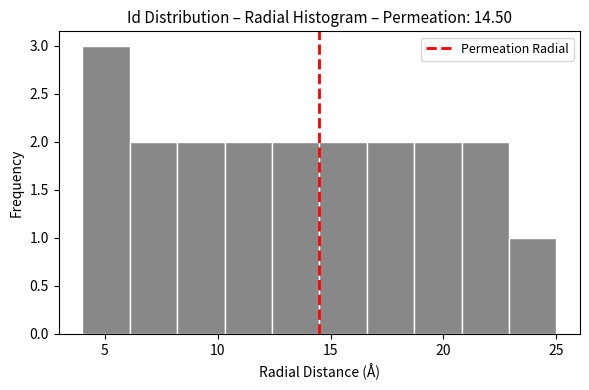

How tall is the bar that spans 6.1 to 8.2 on the x-axis? Neither the bar edges nor the heights are printed on the chart, so give them approximately, as read against the axes.

2